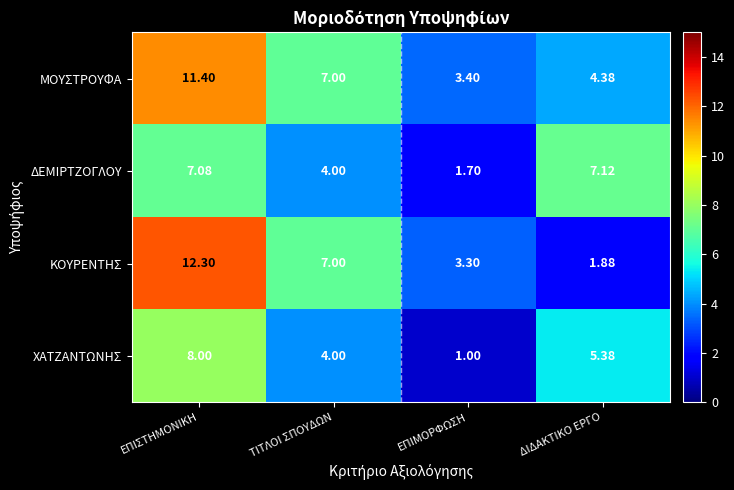

List the series in order of their peak value, highest first.

ΚΟΥΡΕΝΤΗΣ, ΜΟΥΣΤΡΟΥΦΑ, ΧΑΤΖΑΝΤΩΝΗΣ, ΔΕΜΙΡΤΖΟΓΛΟΥ